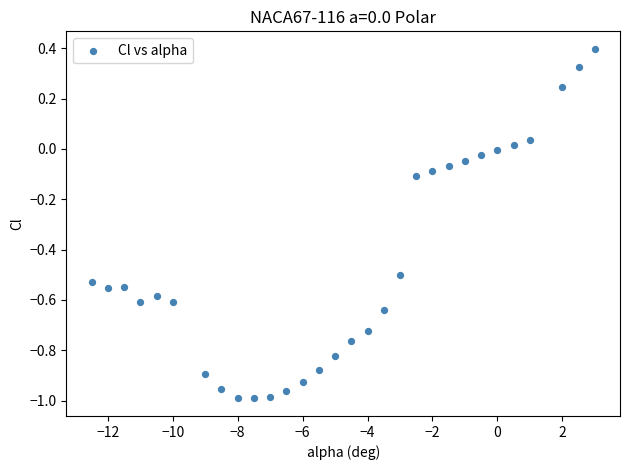

What is the range of X values (max minus min)?

15.5